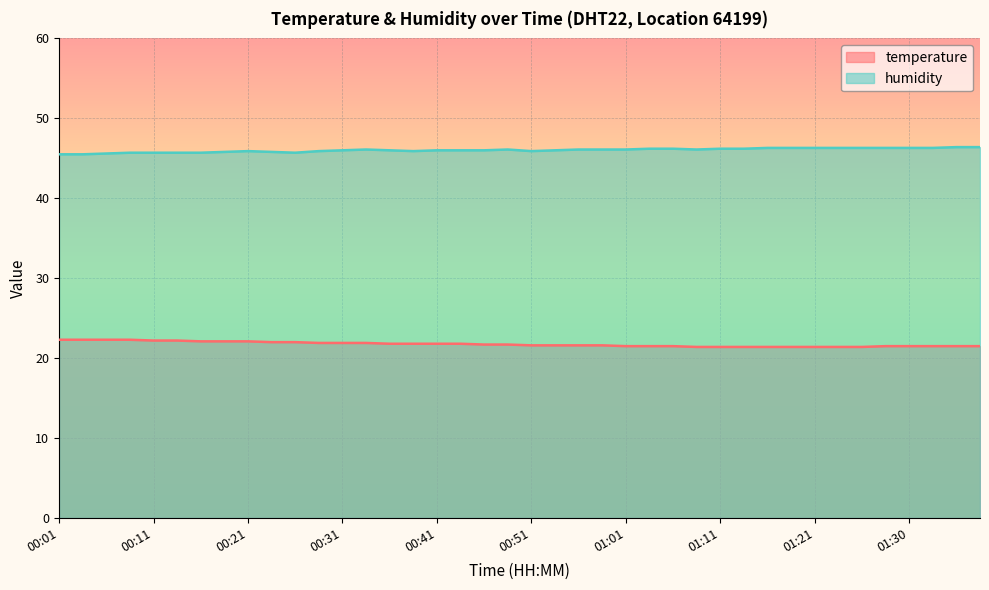

At which category does humidity reach its first local valley?

00:26